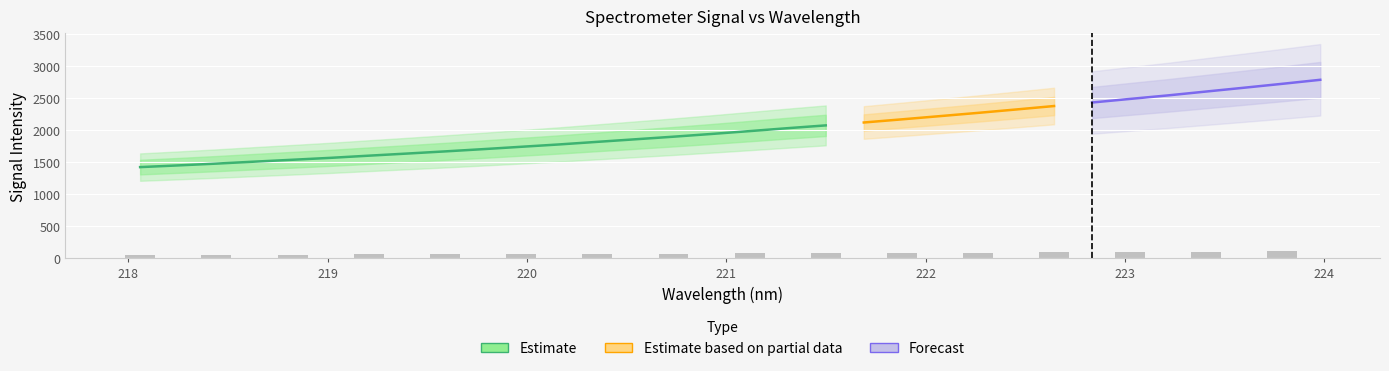

What is the average value of the y series?

2011.4